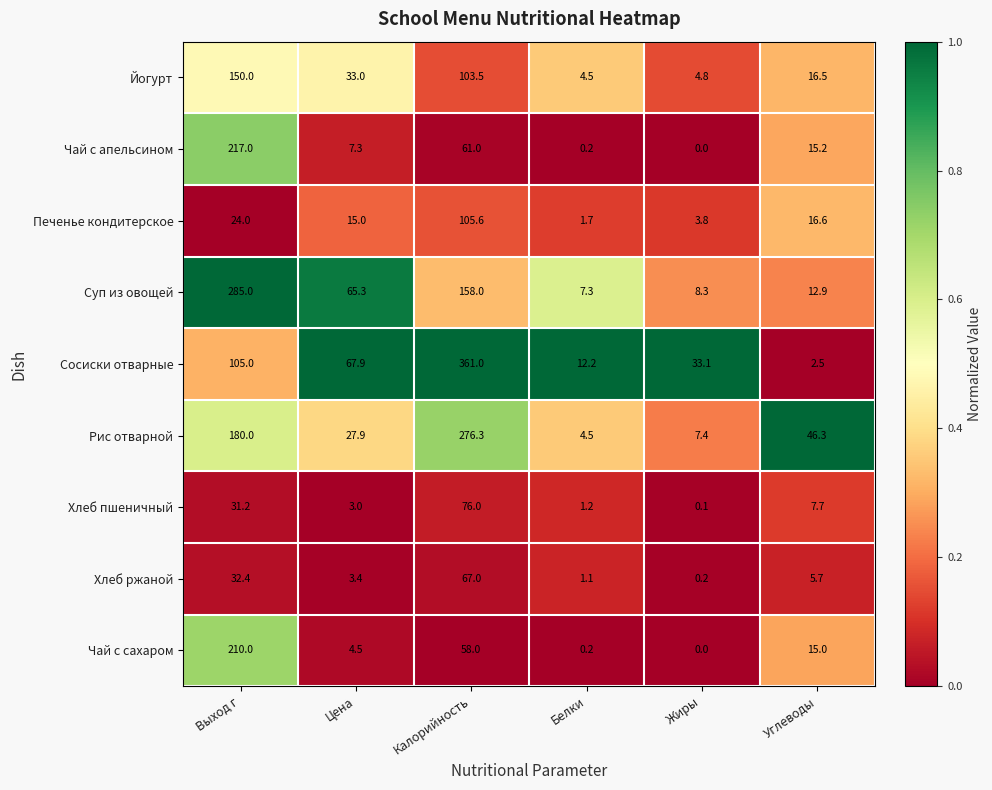

What is the total value across all series at Цена?

227.3